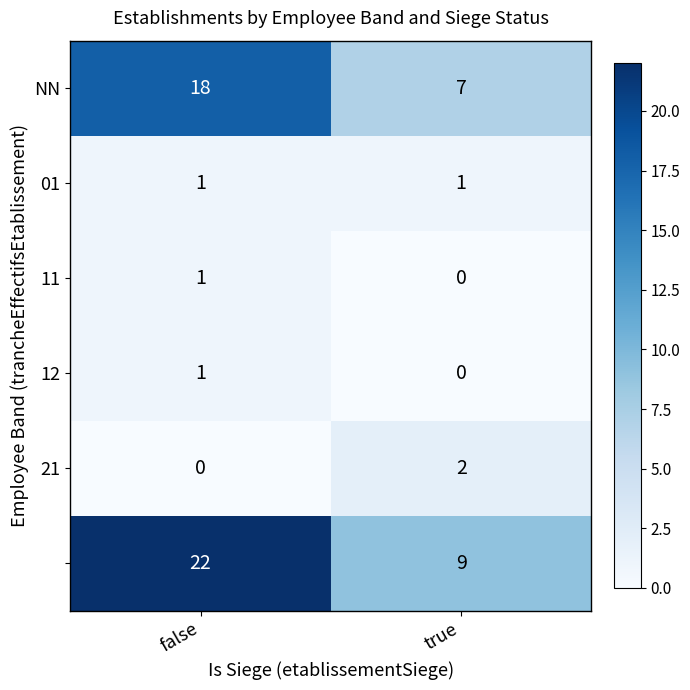

What is the difference between the highest and lowest values at false?

22